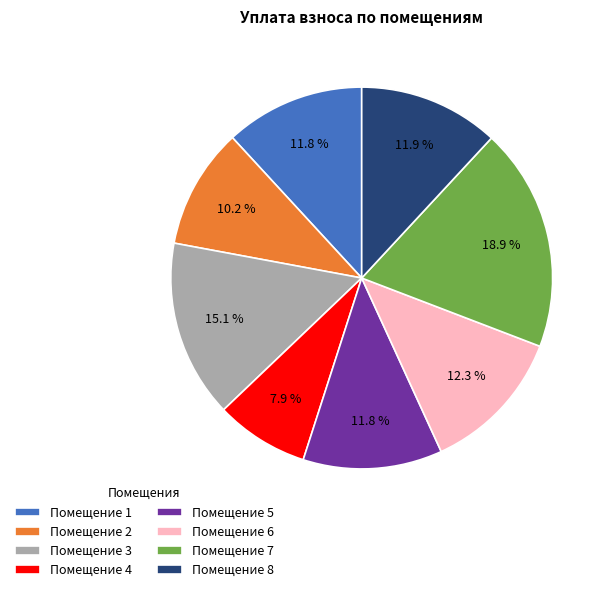

What portion of the pie excludes Помещение 6?

87.7%